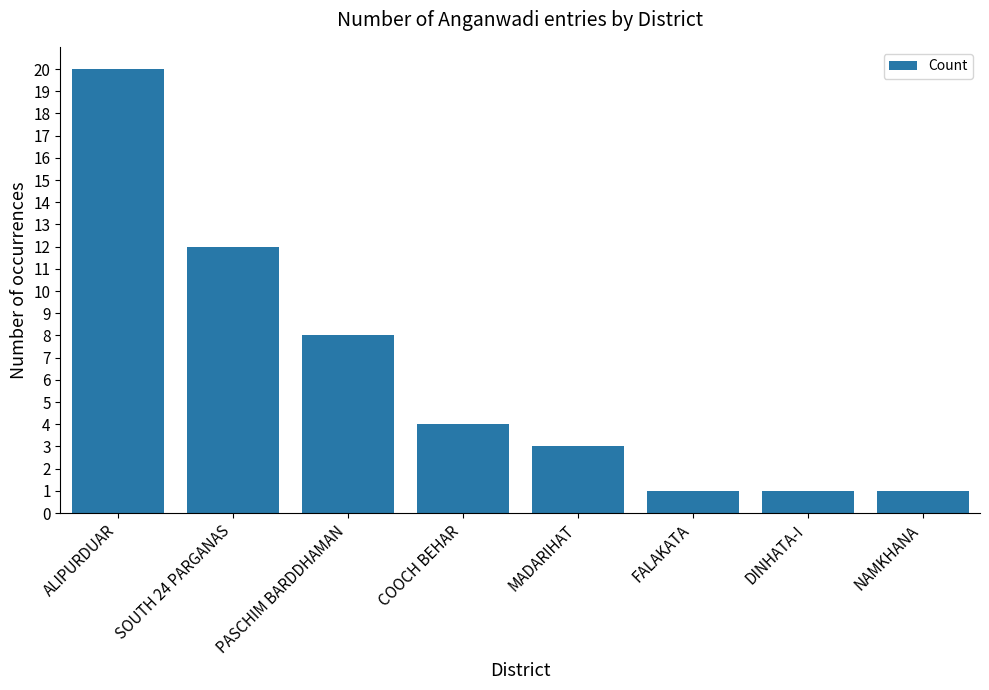

What is the greatest value displayed?

20